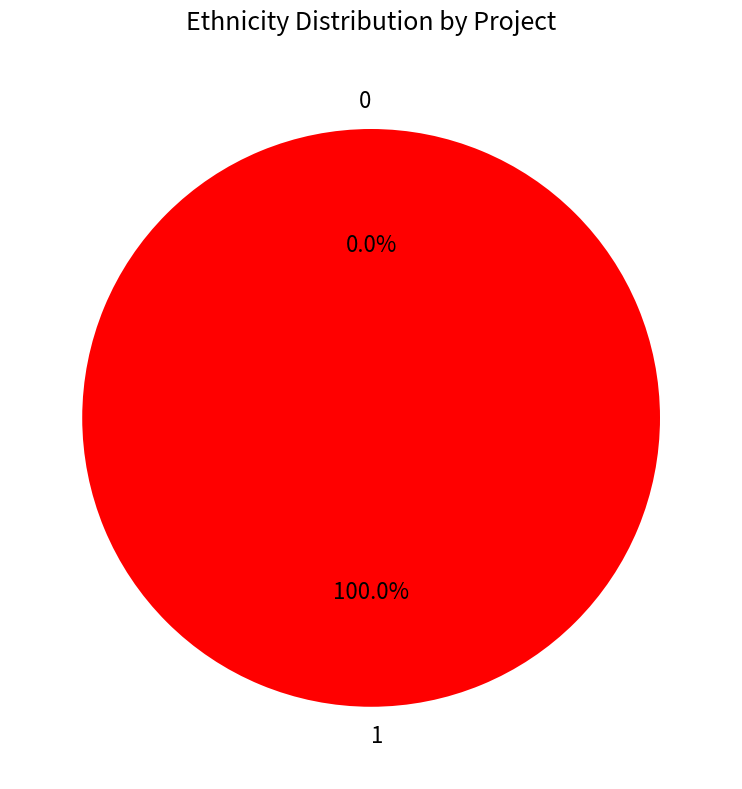

What is the largest slice in the pie chart?

1